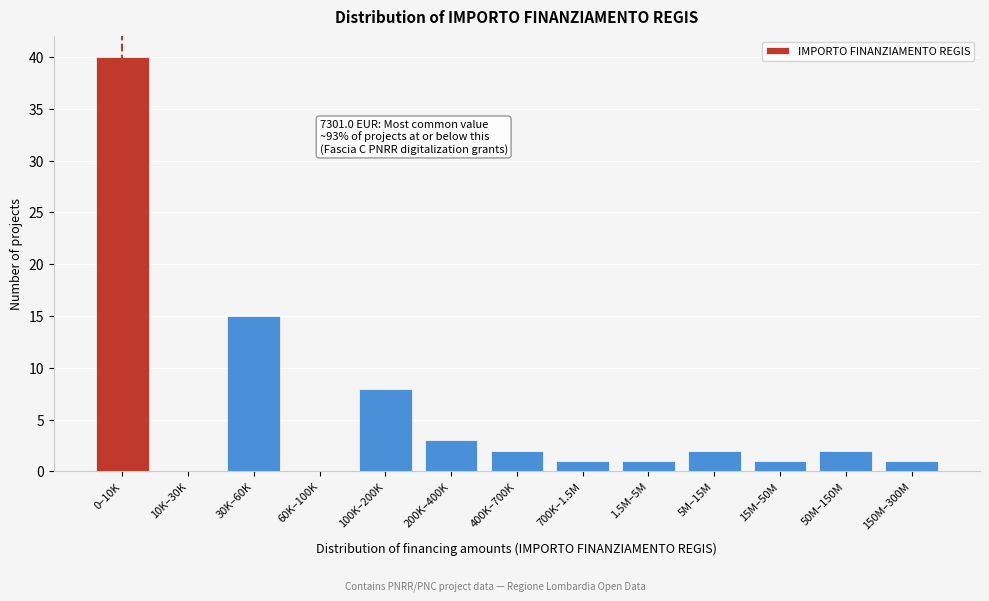

Reading left to right, list all the values displayed in this chart.

0–10K=40	10K–30K=0	30K–60K=15	60K–100K=0	100K–200K=8	200K–400K=3	400K–700K=2	700K–1.5M=1	1.5M–5M=1	5M–15M=2	15M–50M=1	50M–150M=2	150M–300M=1